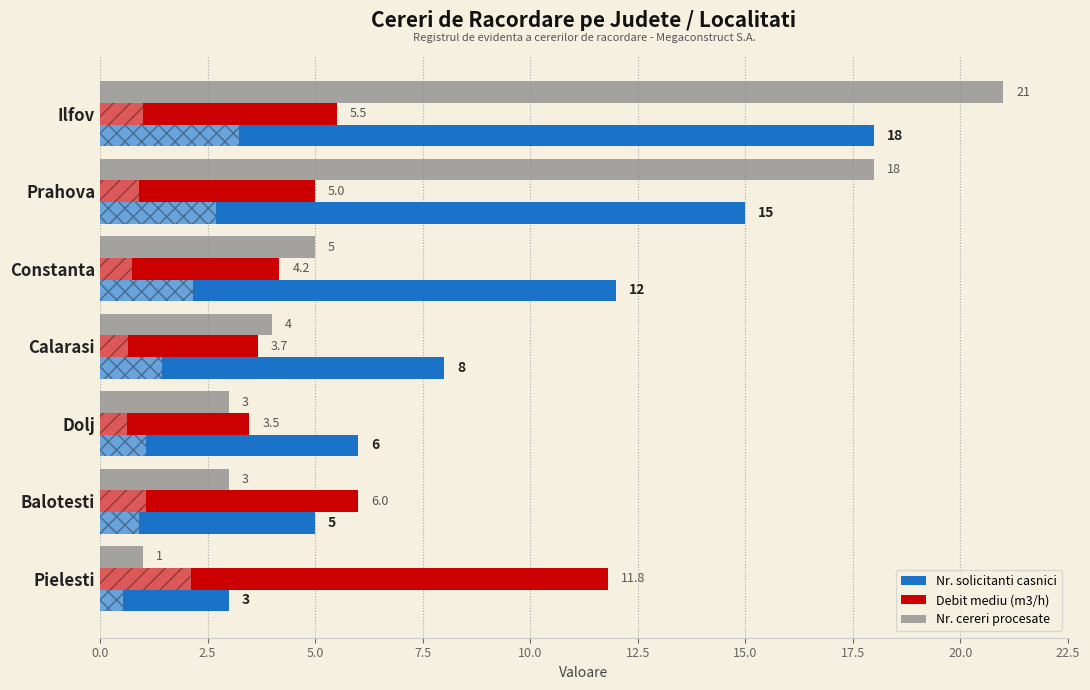

Between Constanta and Dolj, which series saw the biggest shift?

Nr. solicitanti casnici